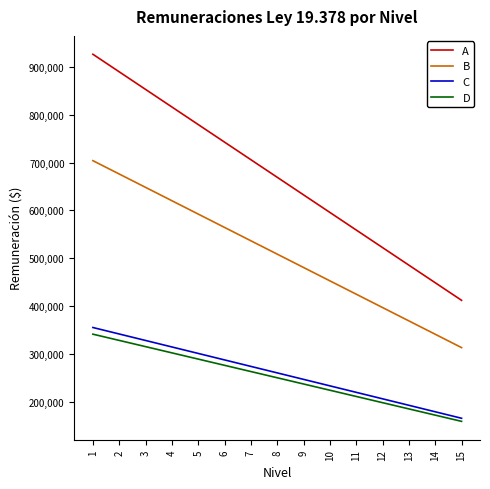

At which label does D reach its minimum?

15